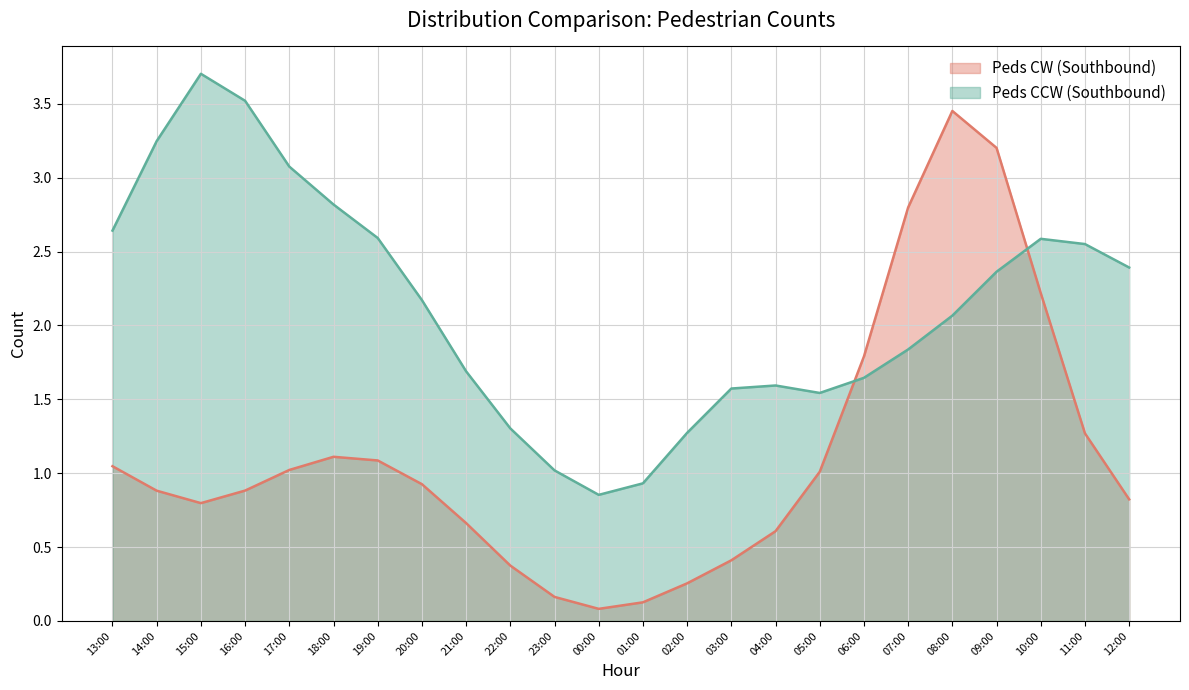

List the series in order of their peak value, highest first.

Peds CCW (Southbound), Peds CW (Southbound)